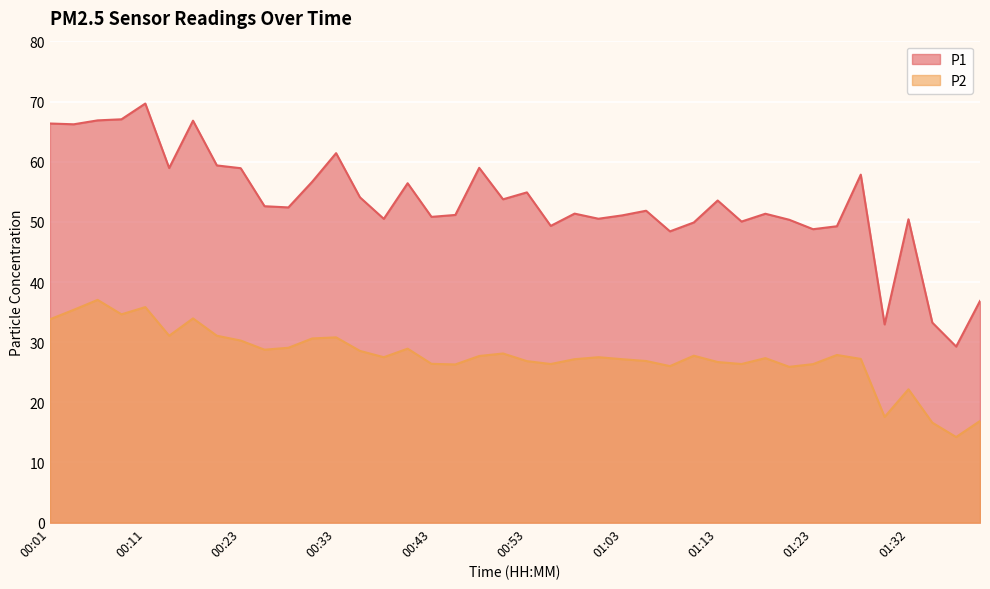

How many interior local peaks does the P1 series have?

12